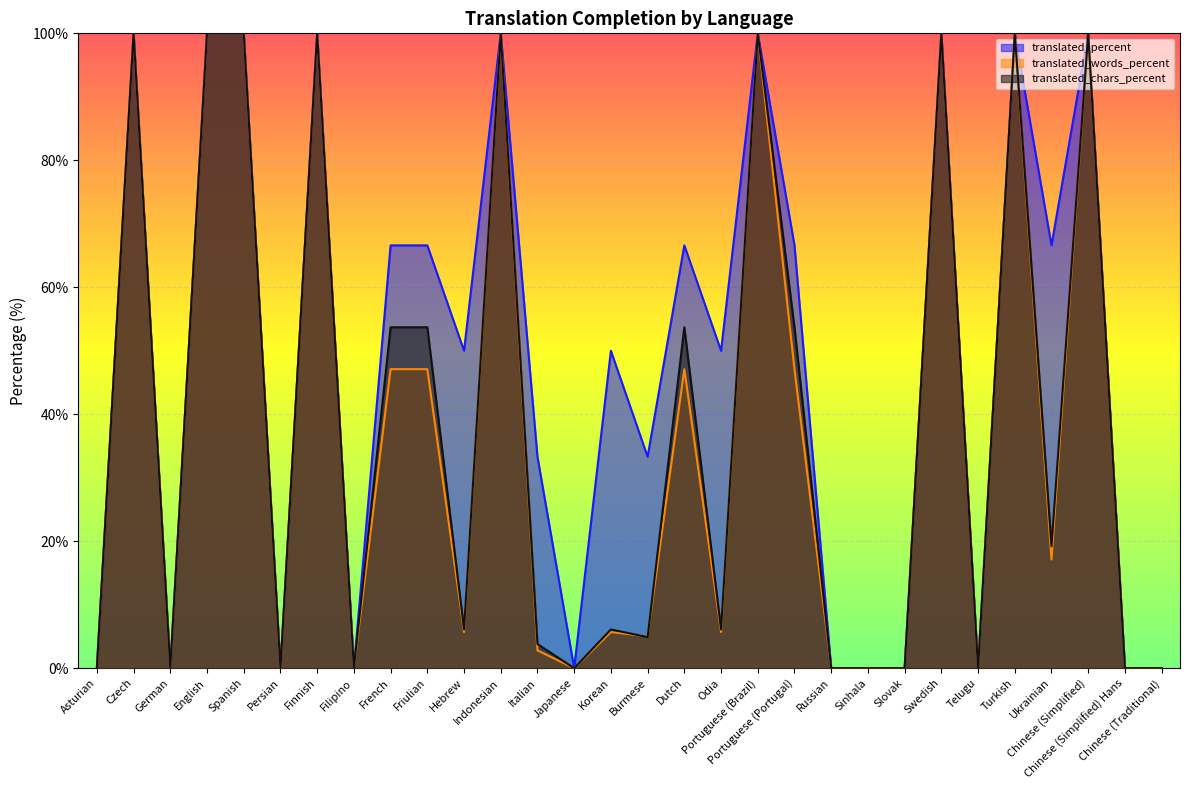

In translated_words_percent, how many points are higher than both neighbors (excluding endpoints)?

9